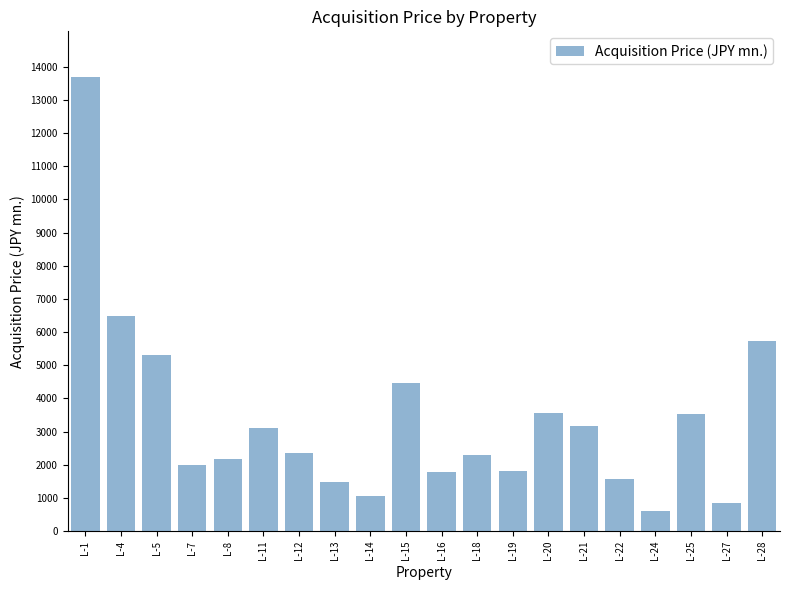

Does the chart contain stacked bars?

No